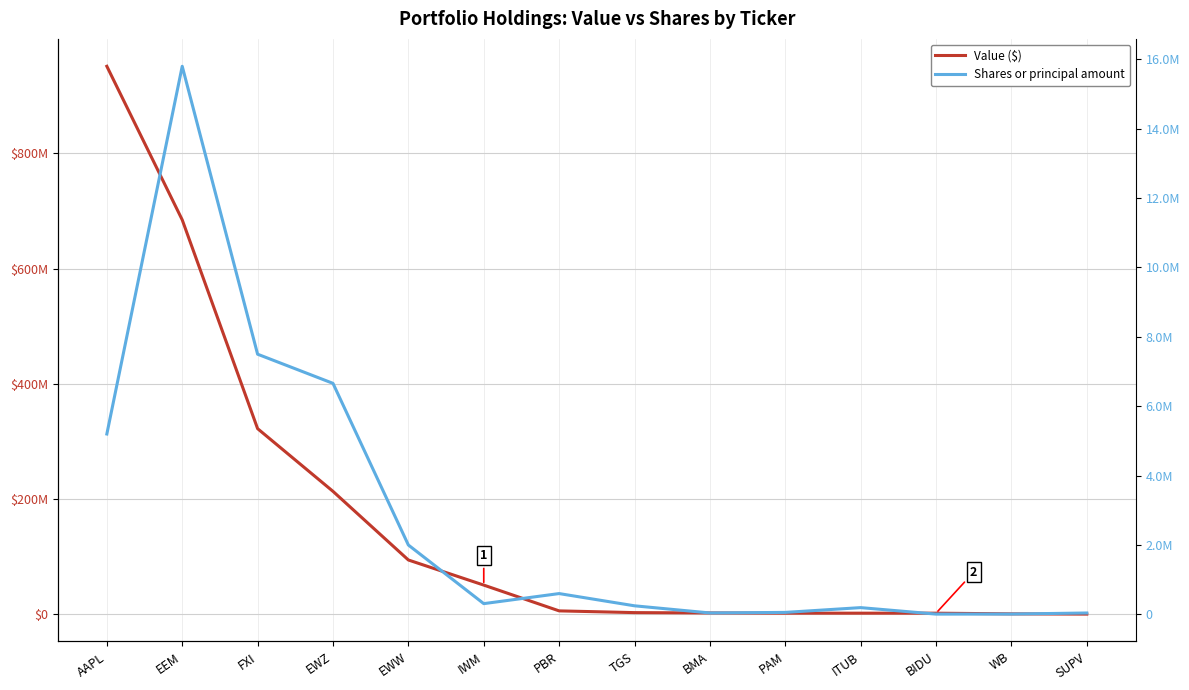

At which category does Shares or principal amount reach its first local peak?

EEM